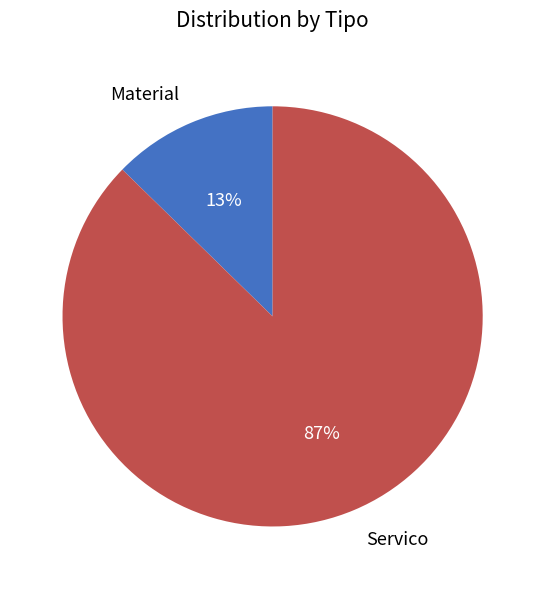

The Material slice represents 20% of the pie. True or false?

False